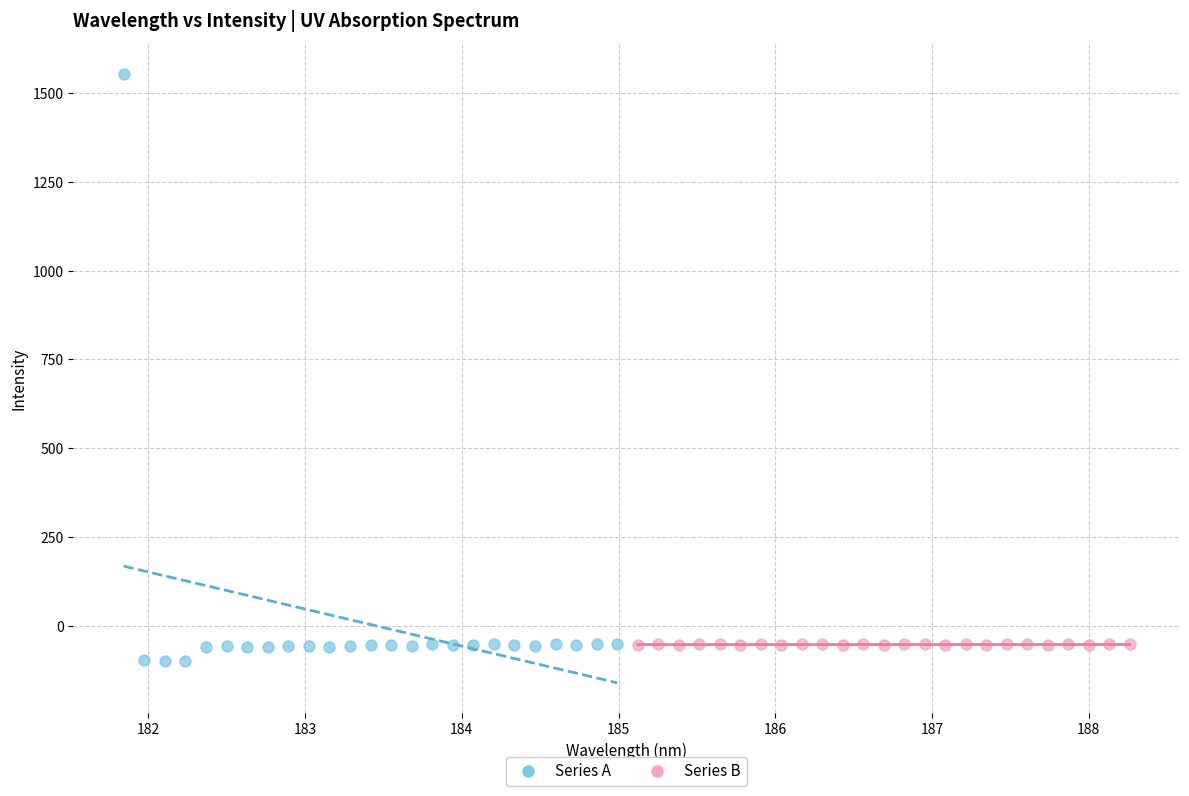

Which series contains the lowest Y value?

Series A